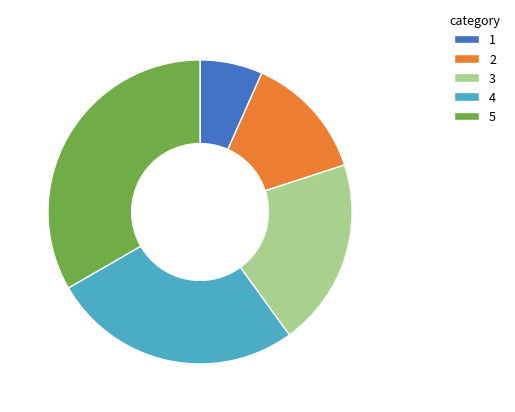

Do 2 and 3 together represent more than half of the pie?

No